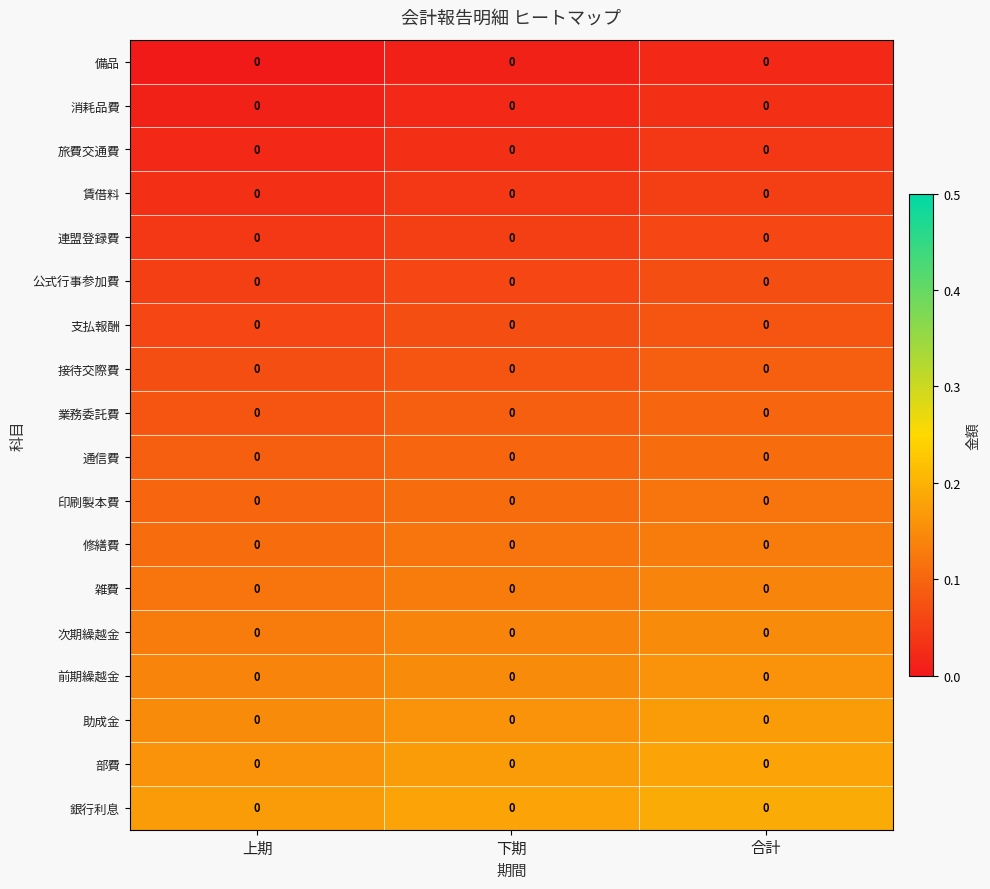

How many series are shown in this chart?

18